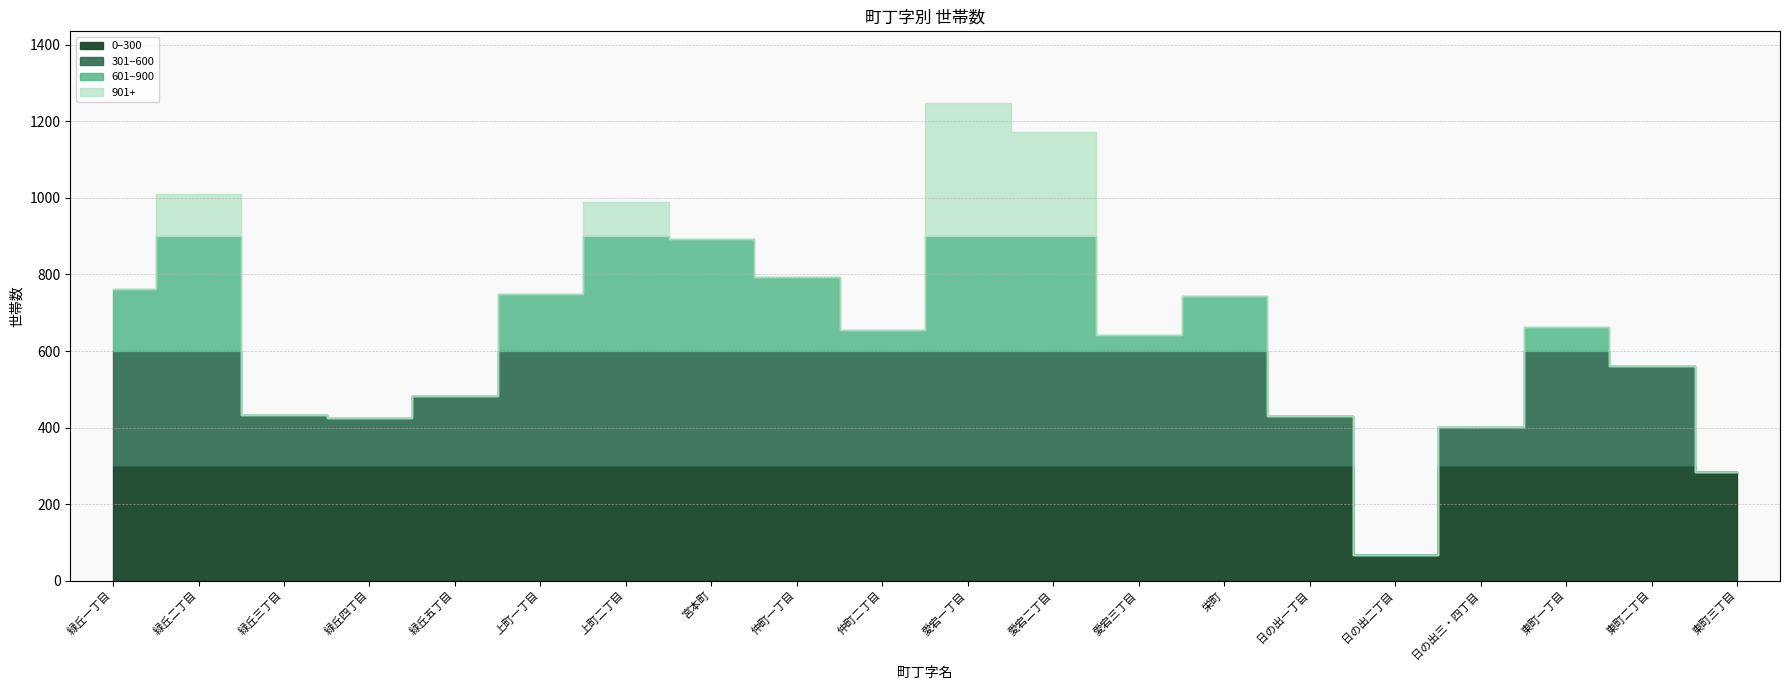

What position from the left is 緑丘一丁目?

1